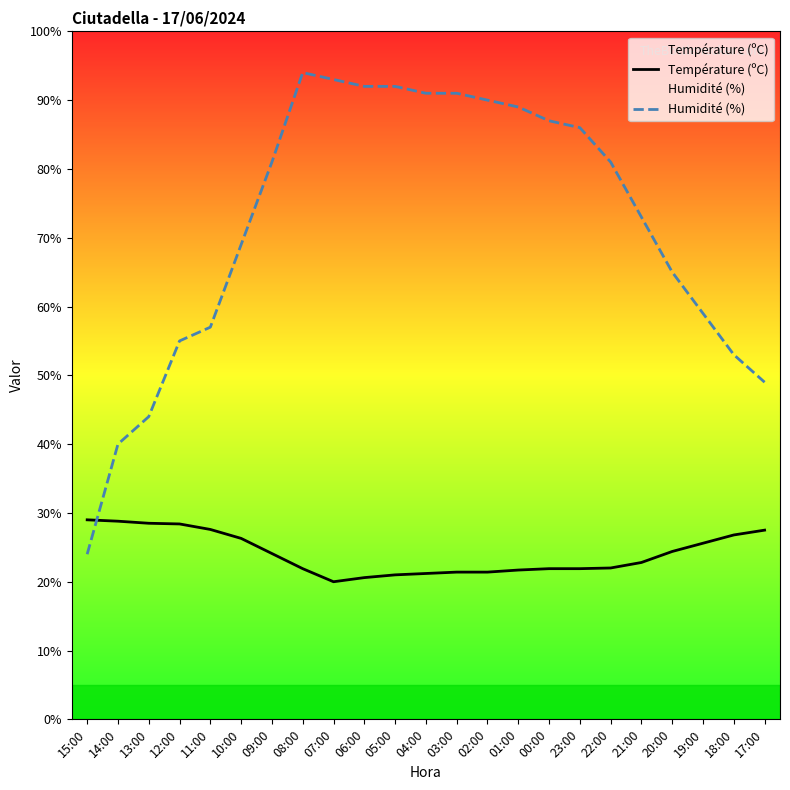

Which series changed the most between 22:00 and 19:00?

Humidité (%)